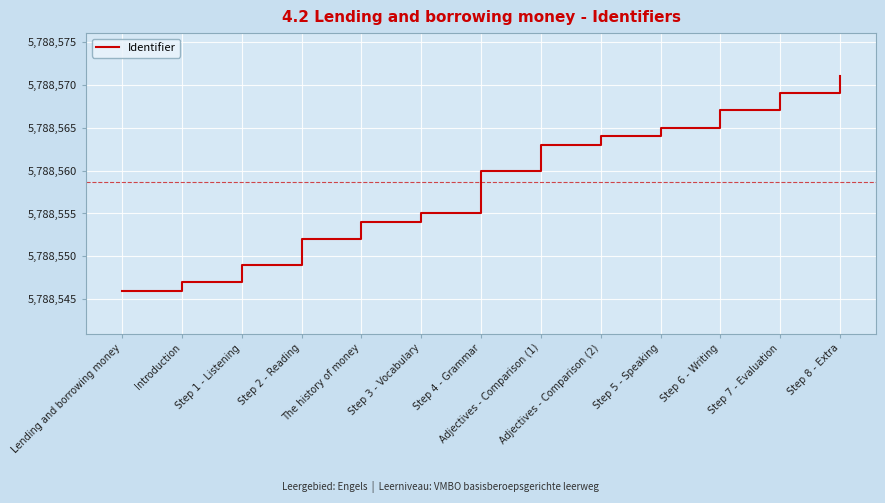

At which label is the value closest to 5788558?

Step 4 - Grammar